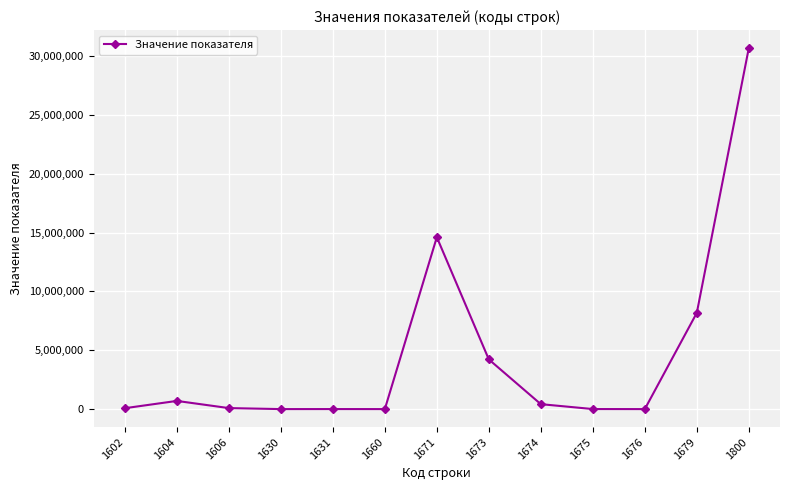

What is the smallest value displayed?

589